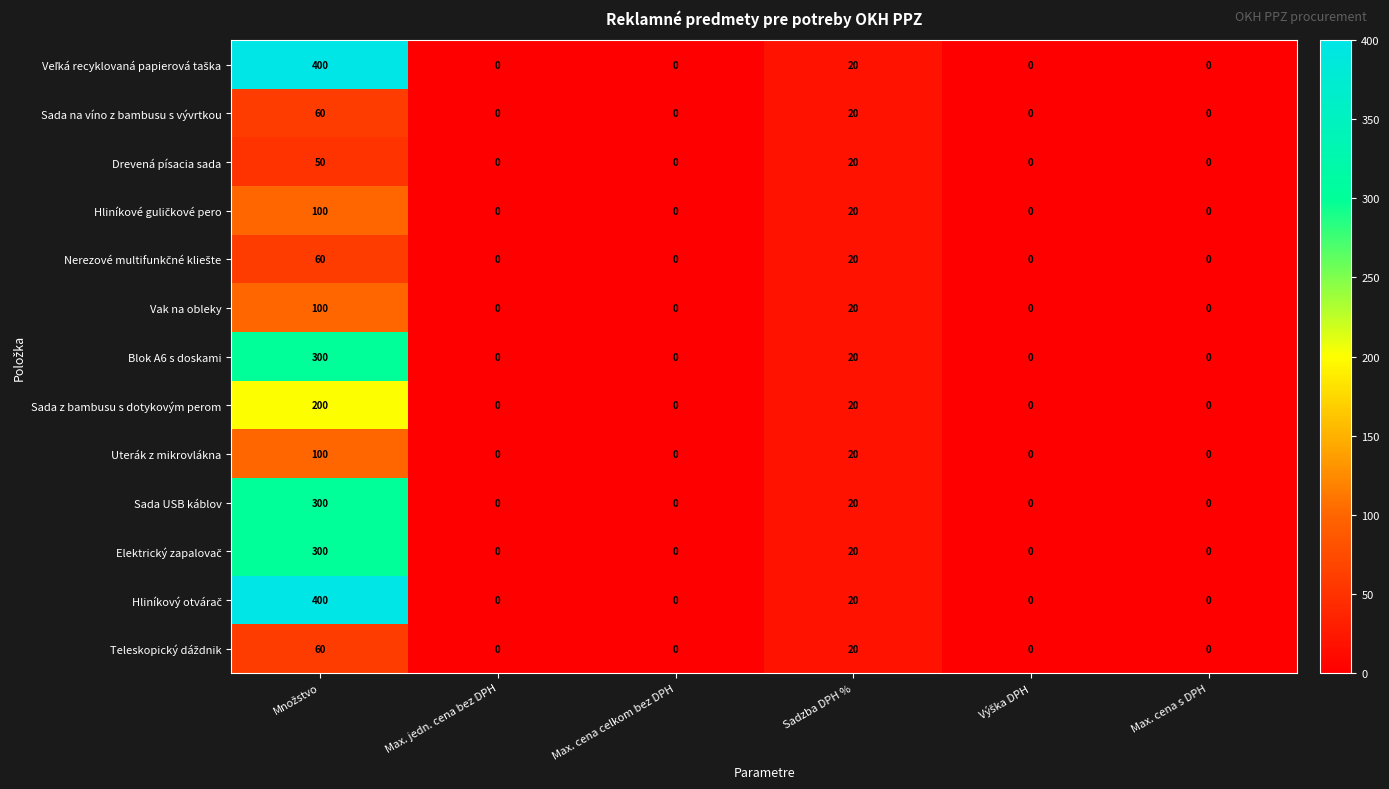

Where is Vak na obleky nearest to the value 50?

Sadzba DPH %